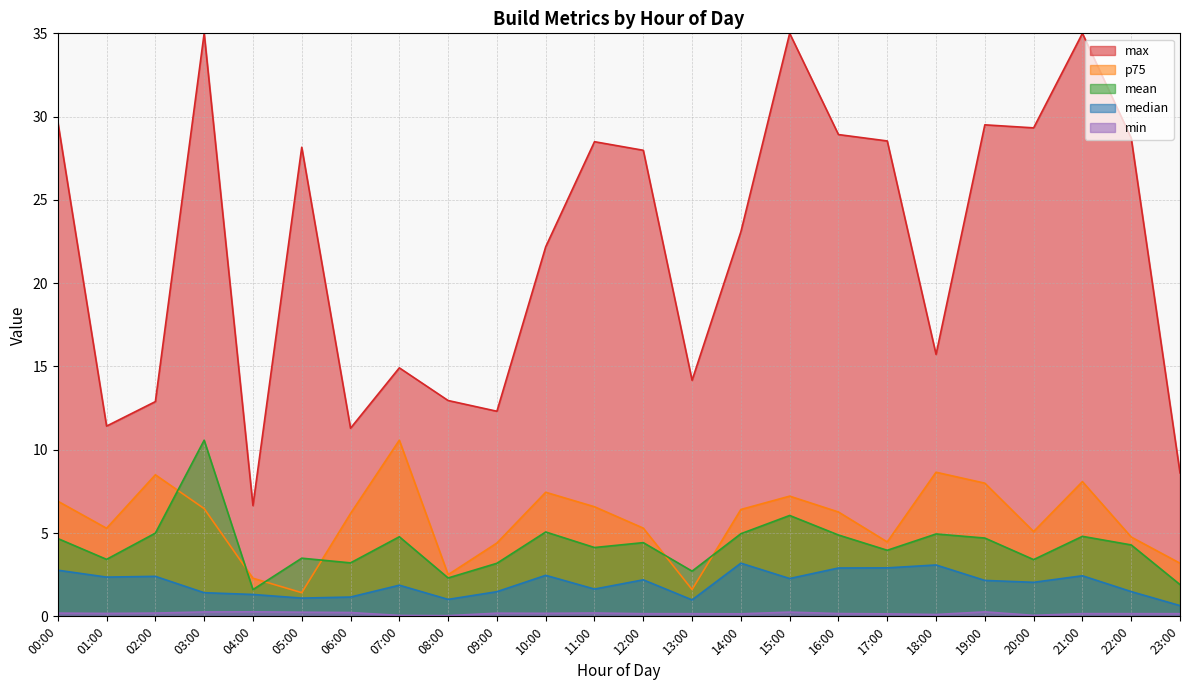

What is the difference between the second highest and minimum values in the p75 series?

7.2